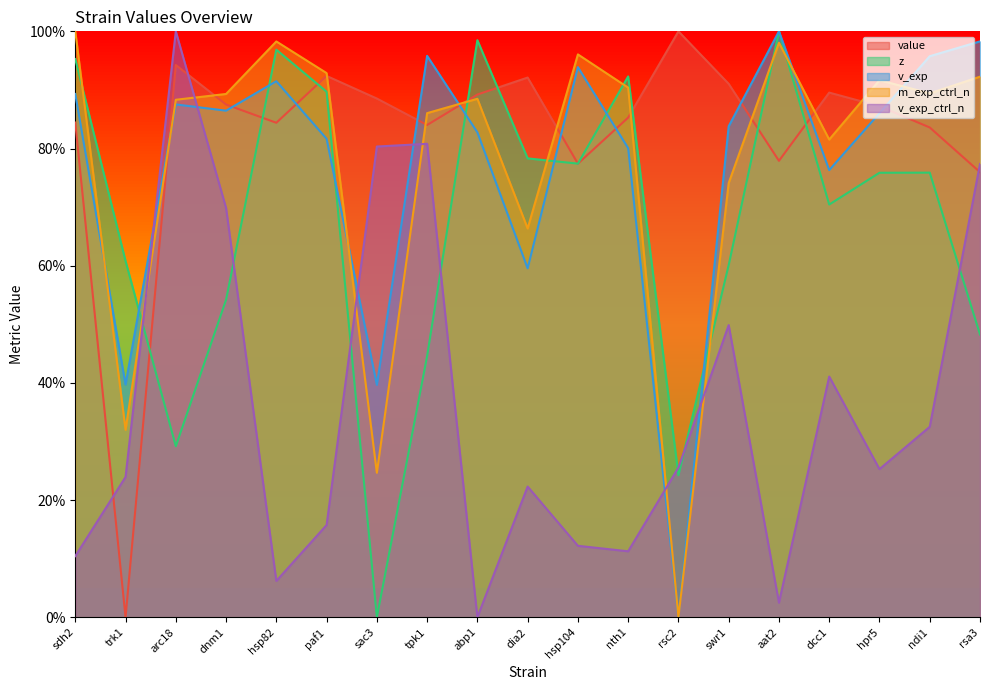

In v_exp, how many points are lower than both neighbors (excluding endpoints)?

6